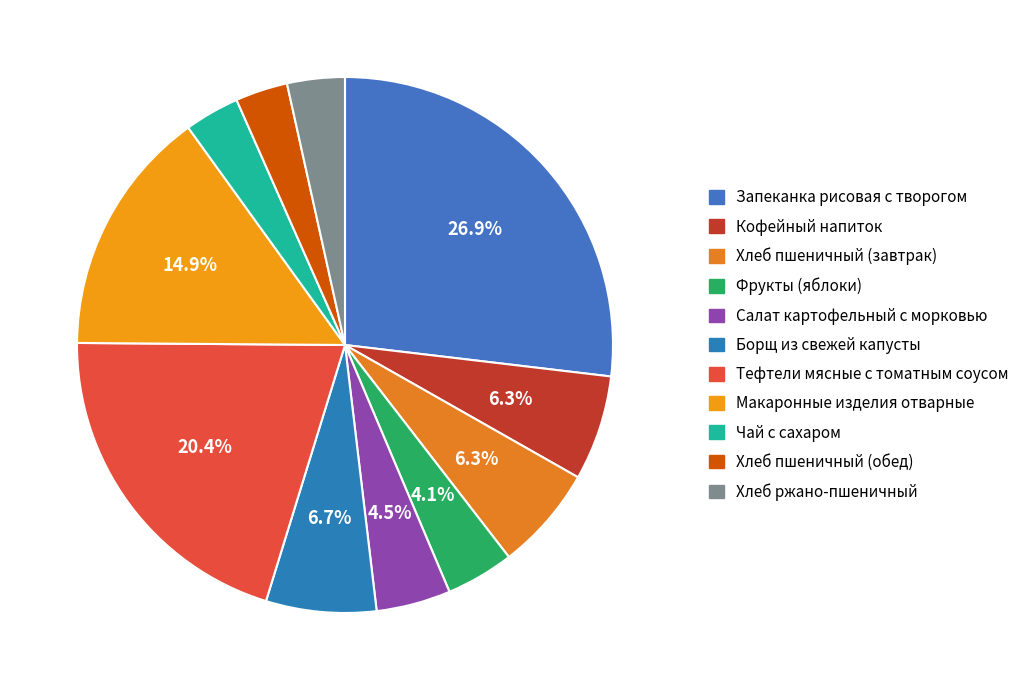

What percentage is NOT represented by Чай с сахаром?

96.7%